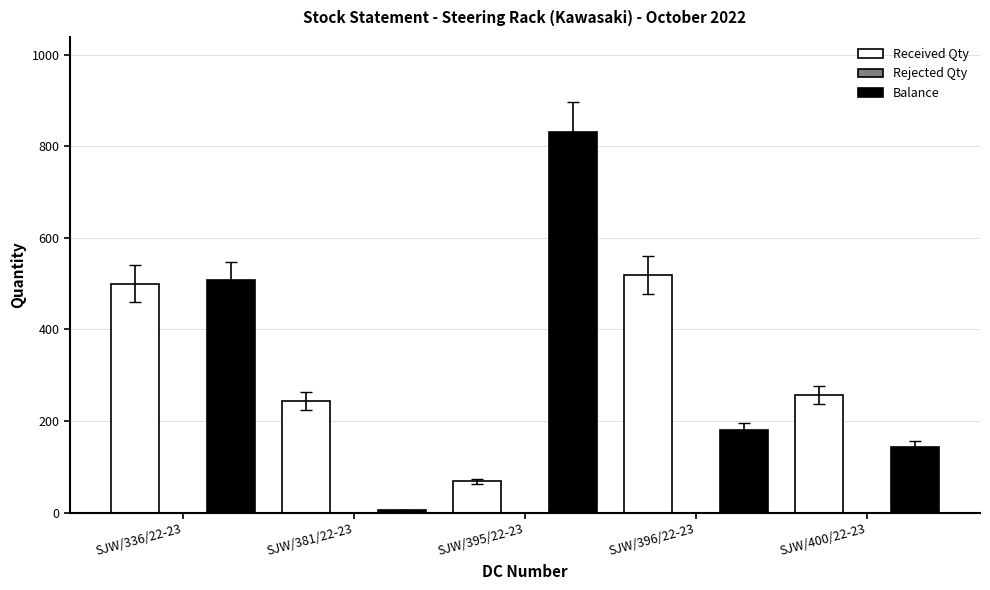

Reading left to right, list all the values displayed in this chart.

Received Qty: SJW/336/22-23=500	SJW/381/22-23=244	SJW/395/22-23=69	SJW/396/22-23=519	SJW/400/22-23=257
Balance: SJW/336/22-23=507	SJW/381/22-23=5	SJW/395/22-23=831	SJW/396/22-23=181	SJW/400/22-23=144